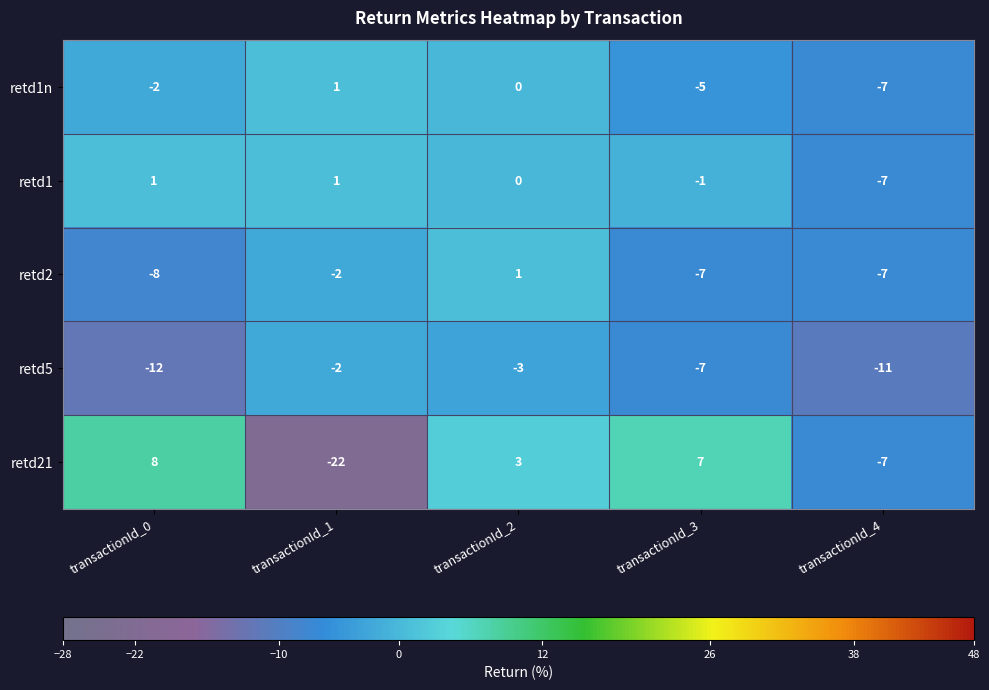

How many retd2 values are between -7 and -2?

3